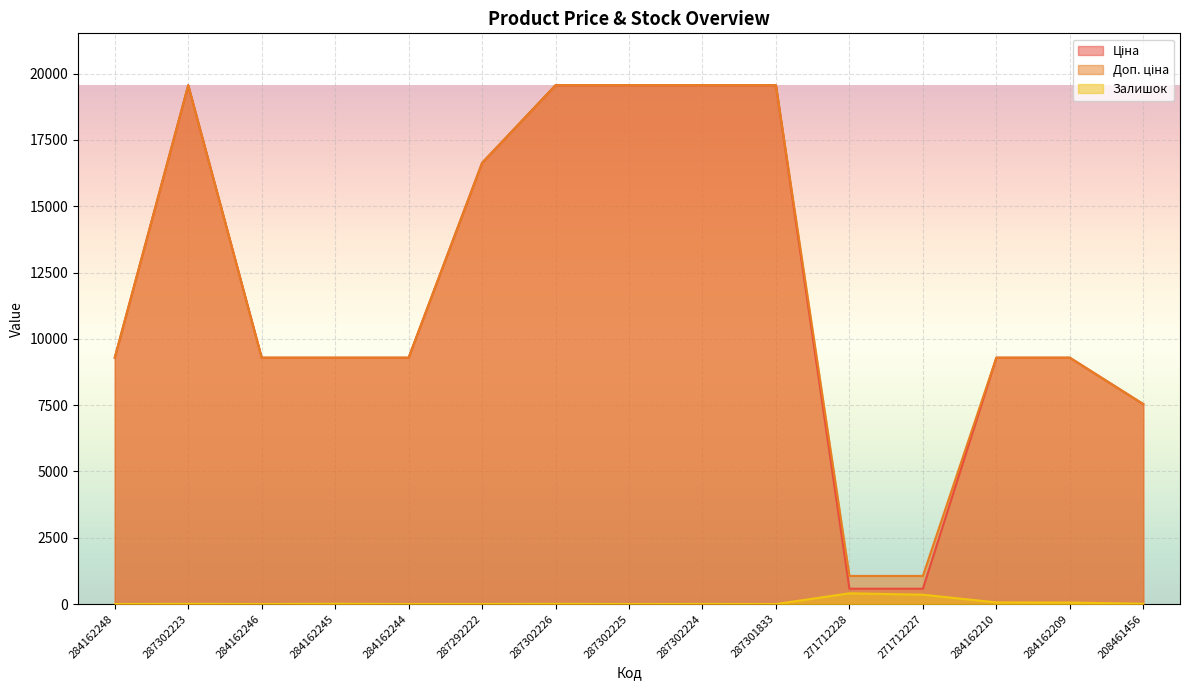

Which category has the lowest value in the Залишок series?

284162248